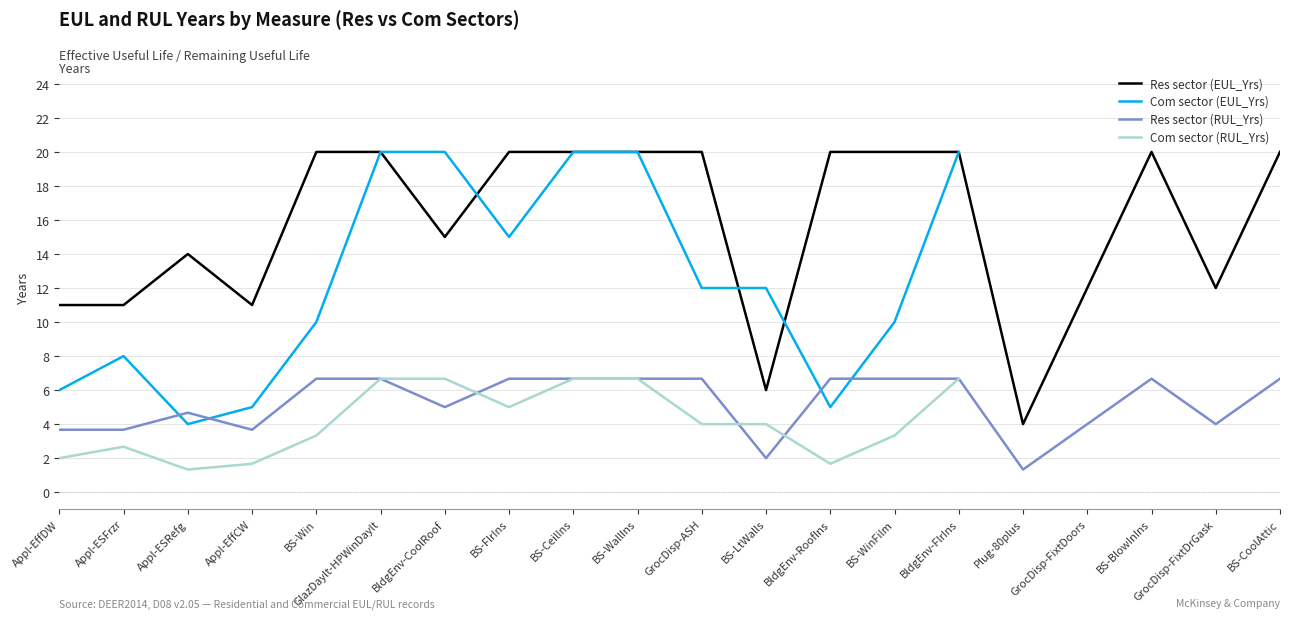

What are all the series names shown in the legend?

Res sector (EUL_Yrs), Com sector (EUL_Yrs), Res sector (RUL_Yrs), Com sector (RUL_Yrs)